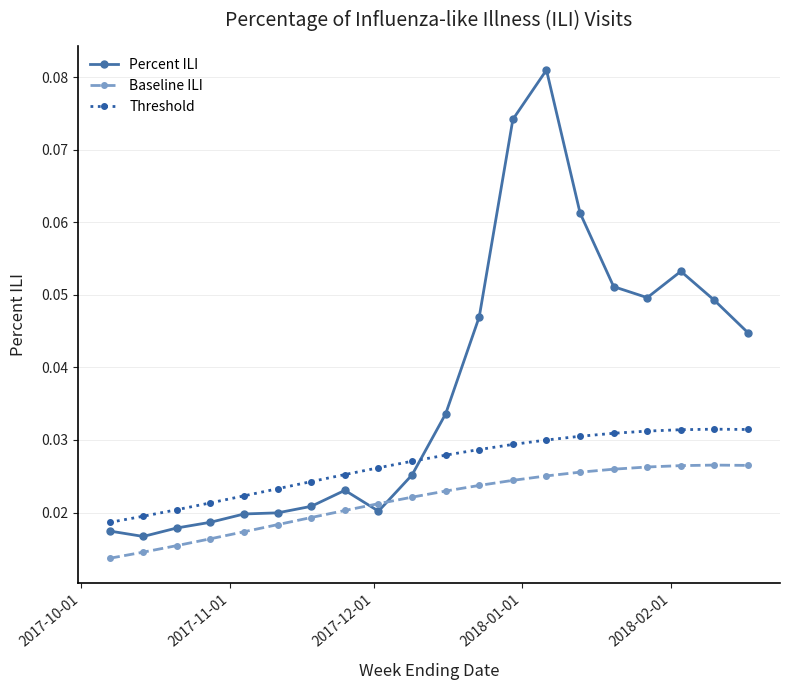

True or false: Percent ILI and Baseline ILI intersect in this chart.

True